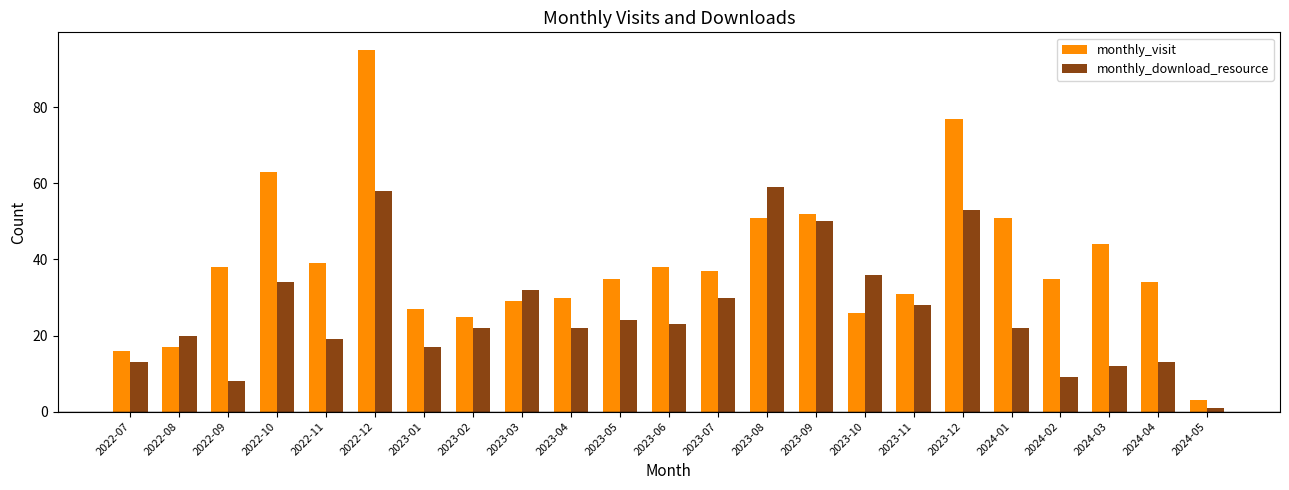

Rank the series at 2023-06 from highest to lowest value.

monthly_visit, monthly_download_resource